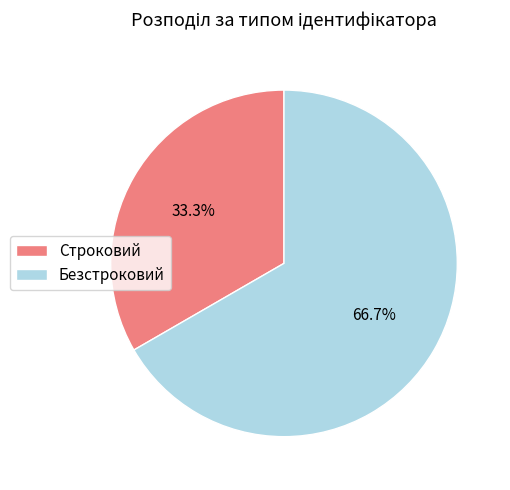

True or false: Строковий accounts for 33% of the total.

True